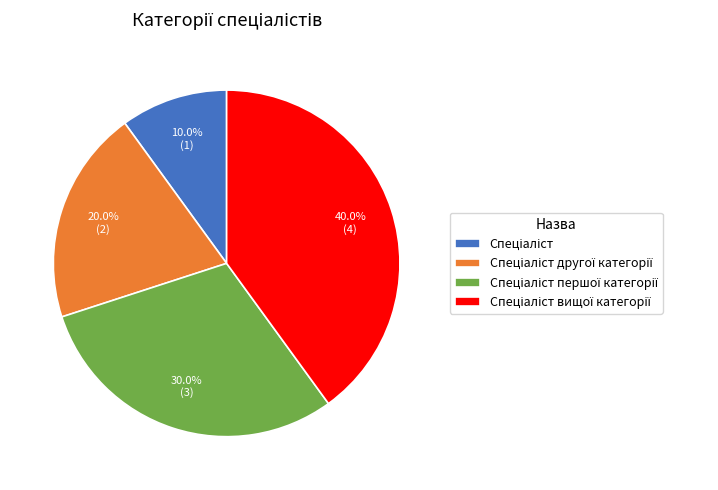

Does any single category account for the majority?

No